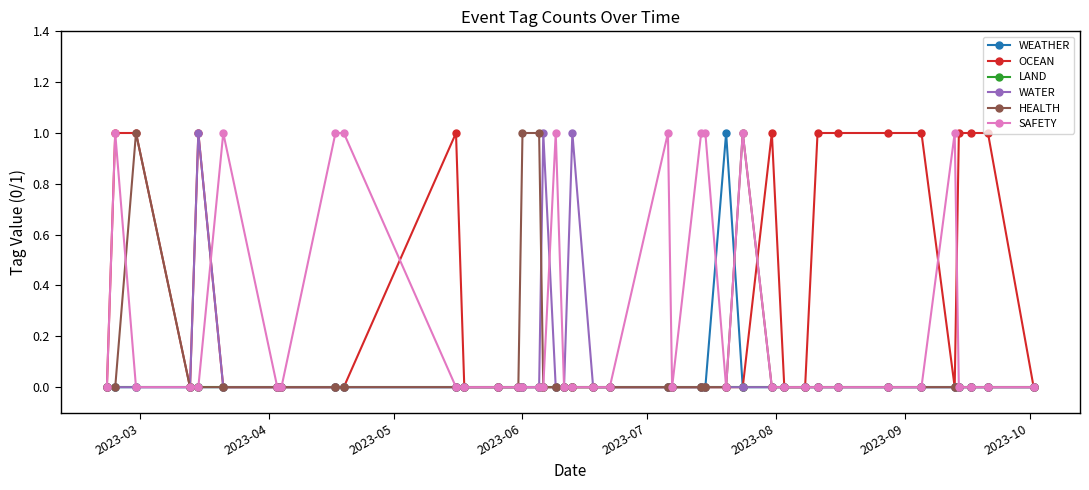

True or false: SAFETY has more than 1 points higher than both neighbors.

True